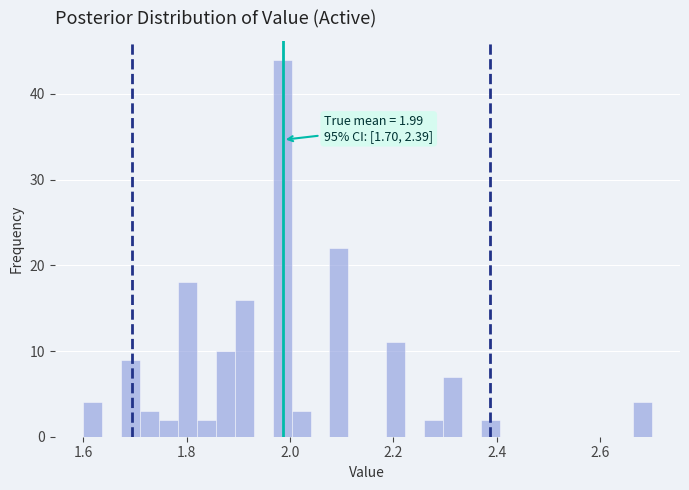

Around what value on the x-axis is the tallest bar? Give the approximate position of its centre, as read against the axis.

1.98